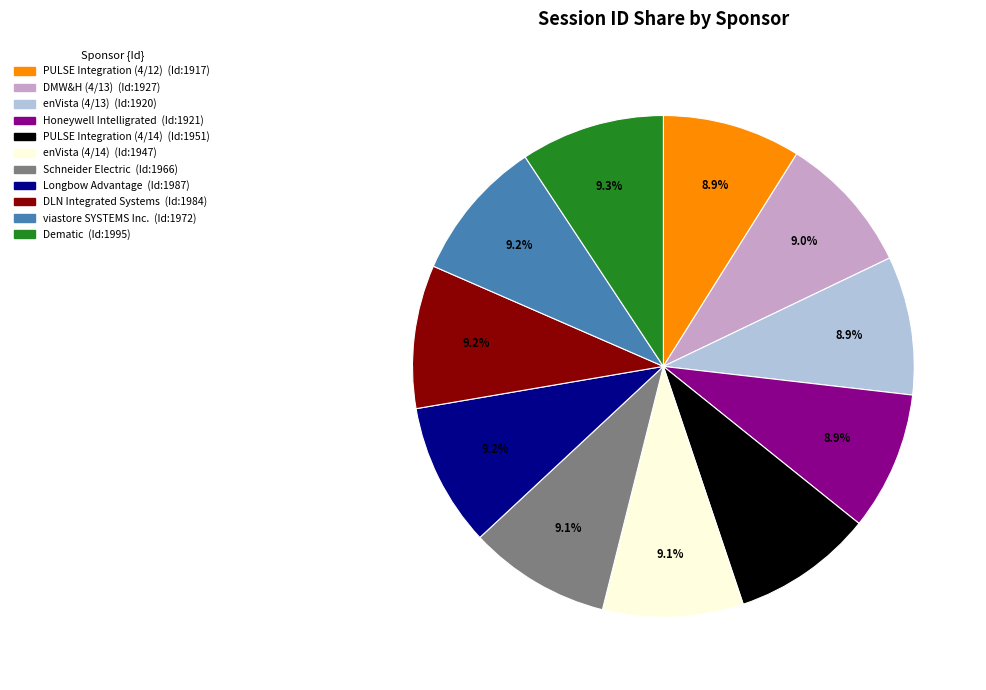

Combined, do enVista (4/13) and DMW&H (4/13) account for over 50%?

No